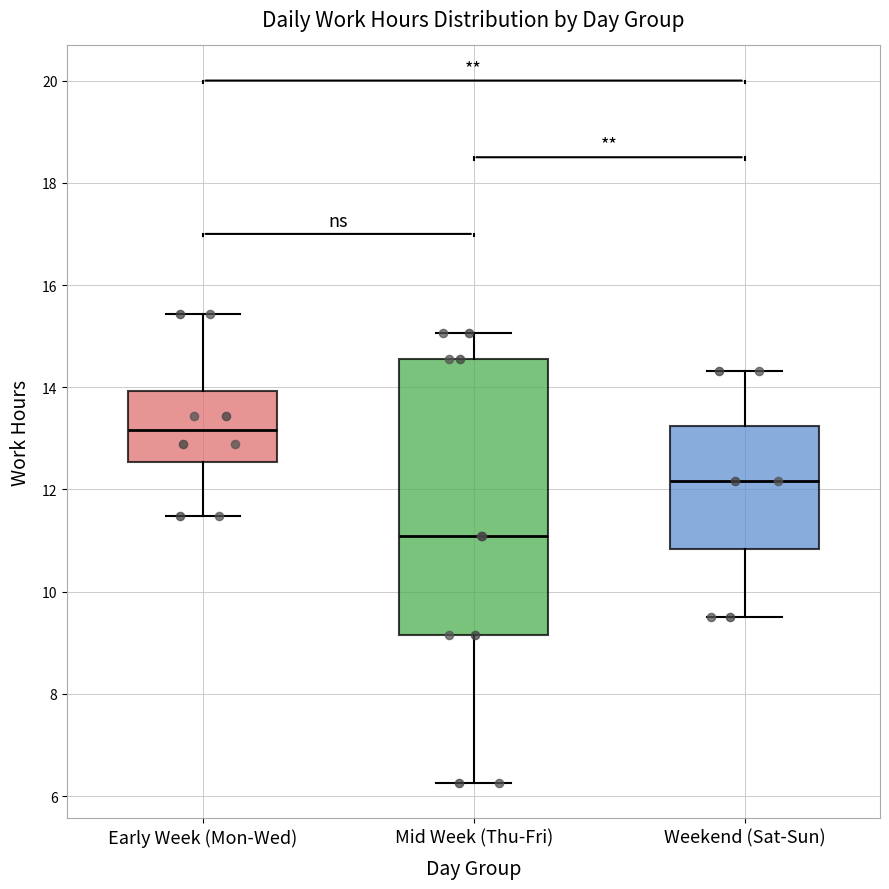

Reading left to right, read every box against the y-axis: the position of its median line, the range the box covers, and the ends of its whiskers. The values are not printed on the chart, so give them approximately, as read against the axis.

Early Week (Mon-Wed): median 13.2, box 12.6 to 14.0, whiskers 11.4 to 15.4
Mid Week (Thu-Fri): median 11.0, box 9.2 to 14.6, whiskers 6.2 to 15.0
Weekend (Sat-Sun): median 12.2, box 10.8 to 13.2, whiskers 9.6 to 14.4